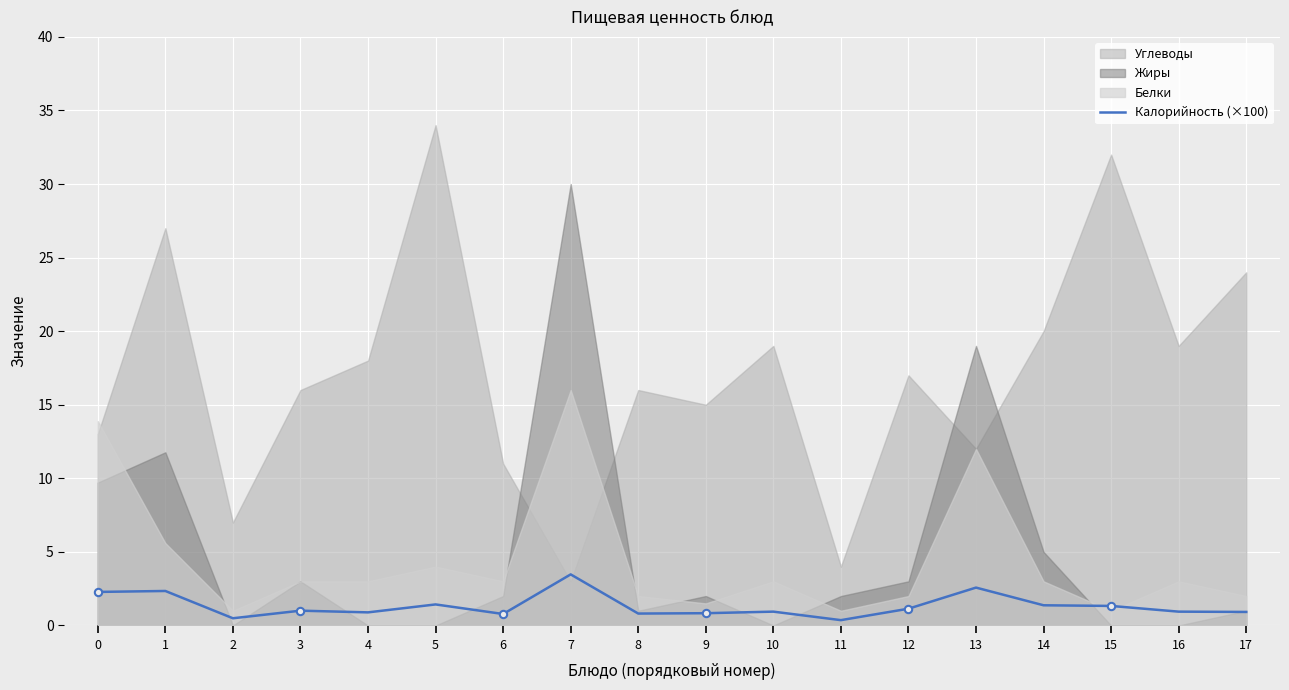

What is the change in value from 6 to 9?

+0.1